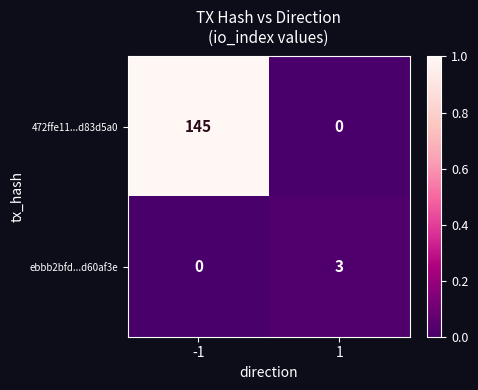

Which series has the largest total across all categories?

472ffe11...d83d5a0